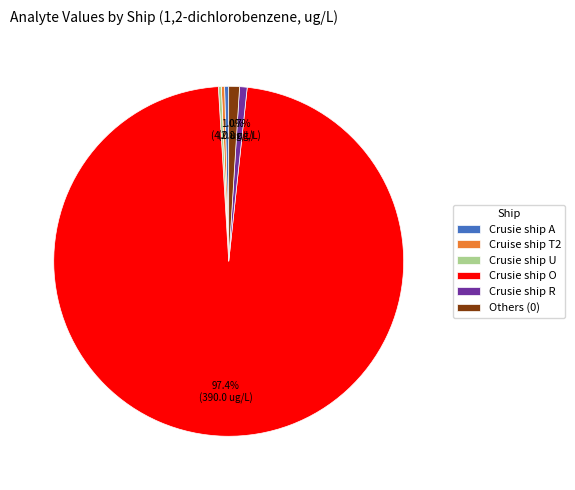

Which has a higher value, Crusie ship O or Crusie ship A?

Crusie ship O